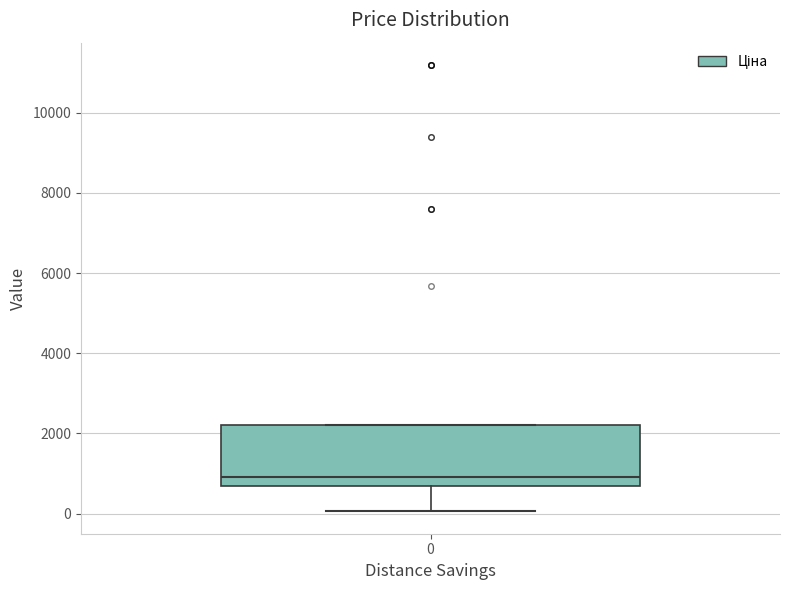

Transcribe this box plot: give where the median line is, the range the box spans, and where the two whiskers end, as read against the y-axis. The values are not printed on the chart, so give them approximately, as read against the axis.

median 1000, box 600 to 2200, whiskers 0 to 2200